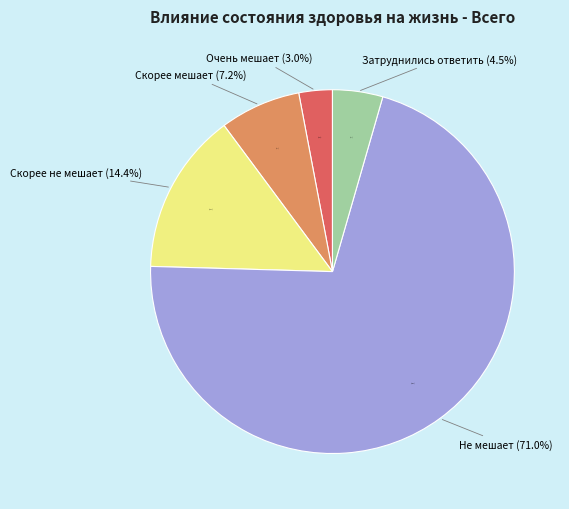

To the nearest percent, what is the combined percentage of Скорее не мешает and Очень мешает?

17%